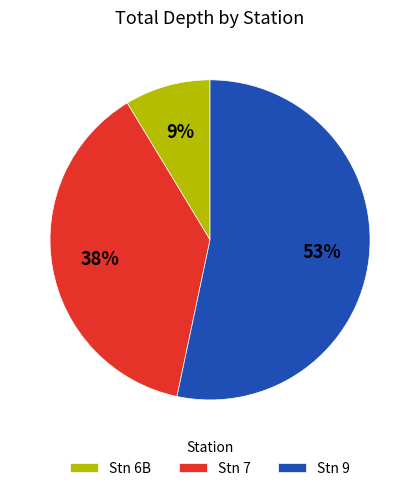

Count the number of slices in the pie.

3